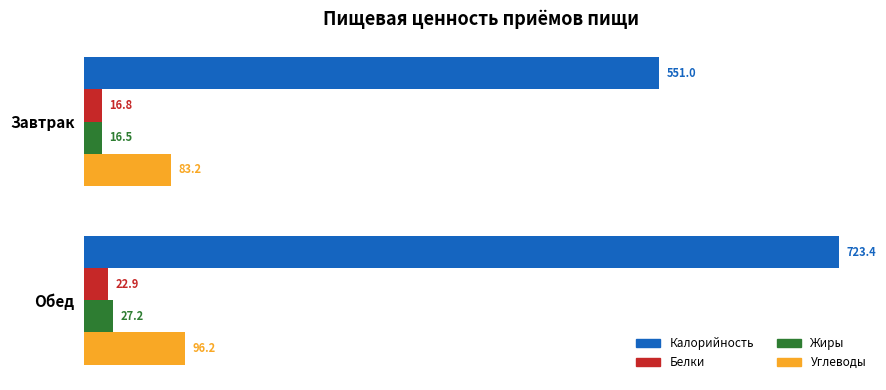

List the series in order of their peak value, highest first.

Калорийность, Углеводы, Жиры, Белки